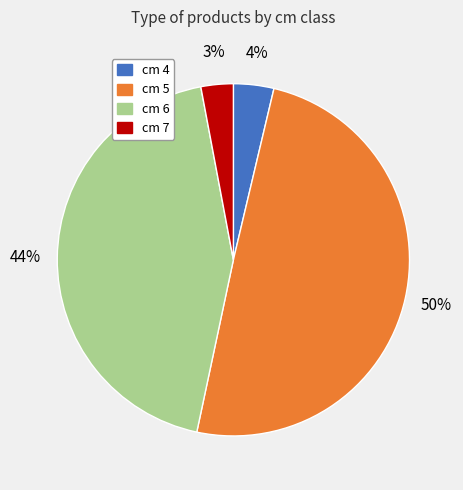

To the nearest percent, what is the average slice percentage?

25%